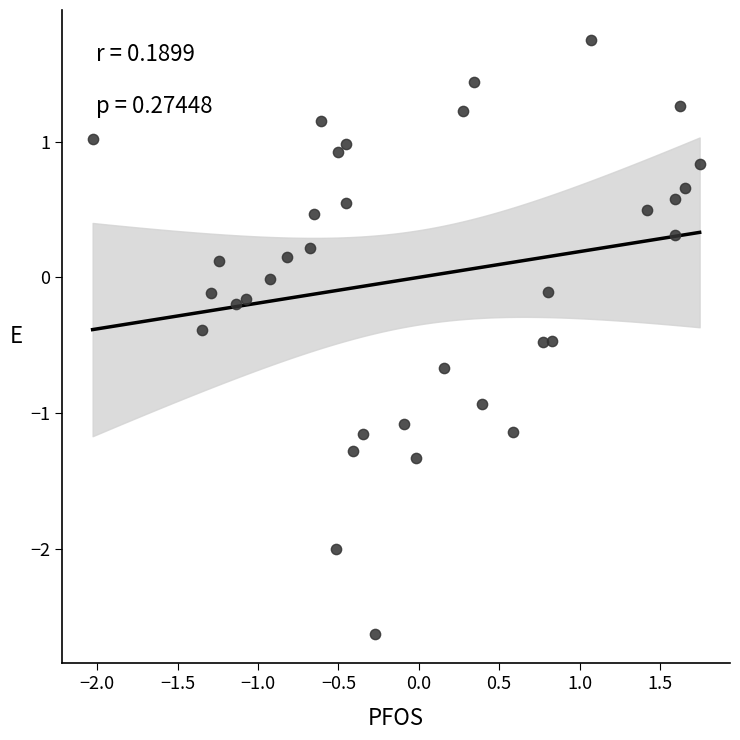

What is the range of X values (max minus min)?

3.8